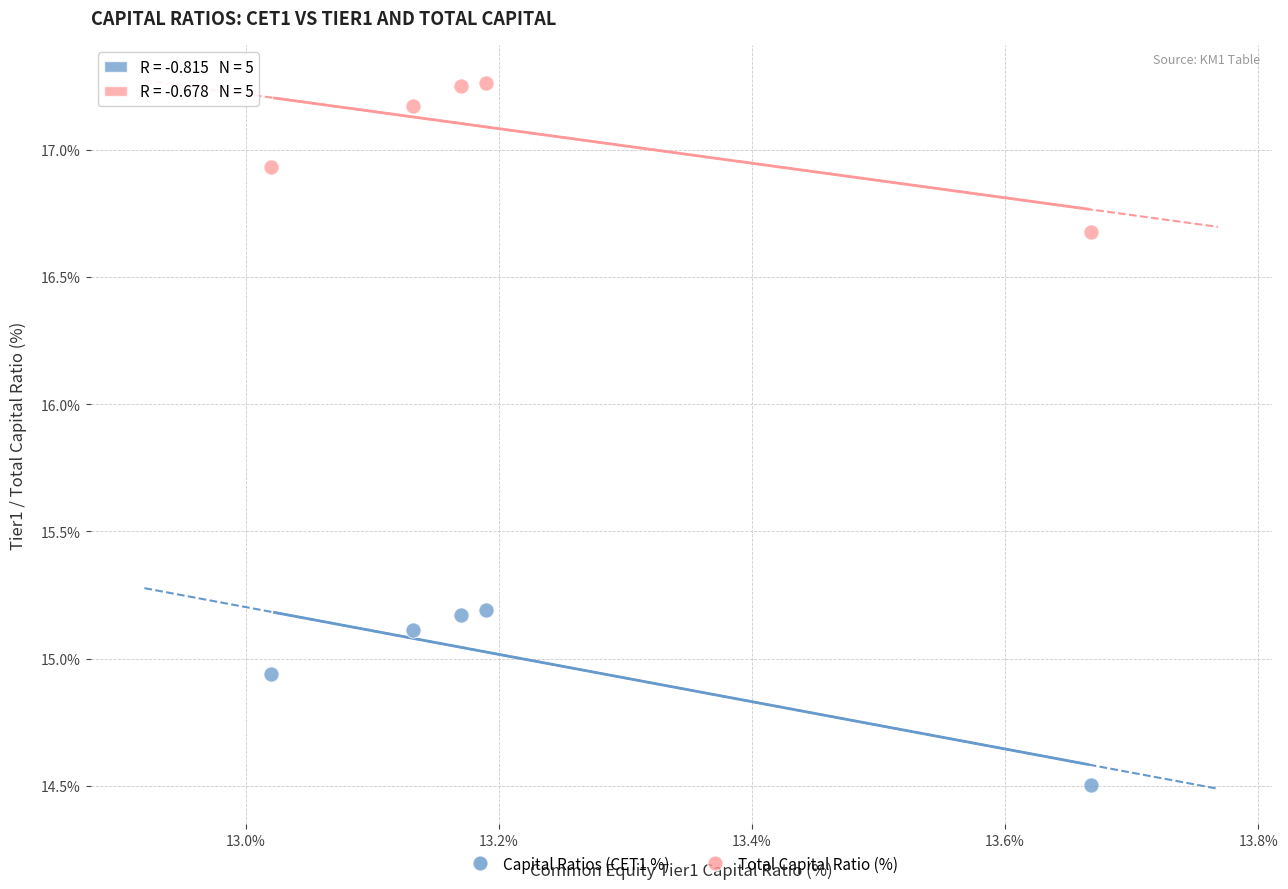

Which series reaches the maximum Y coordinate?

Total Capital Ratio (%)